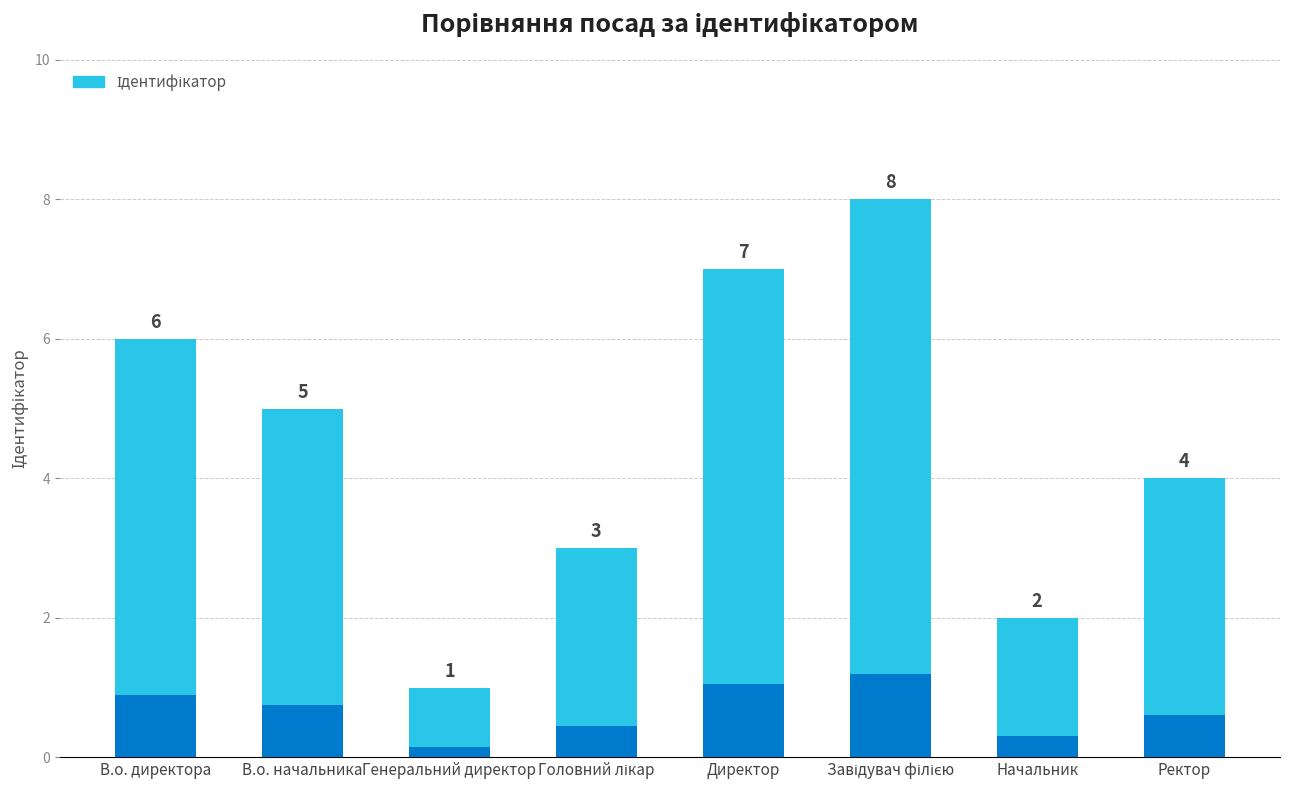

Between В.о. директора and Ректор, which is larger?

В.о. директора